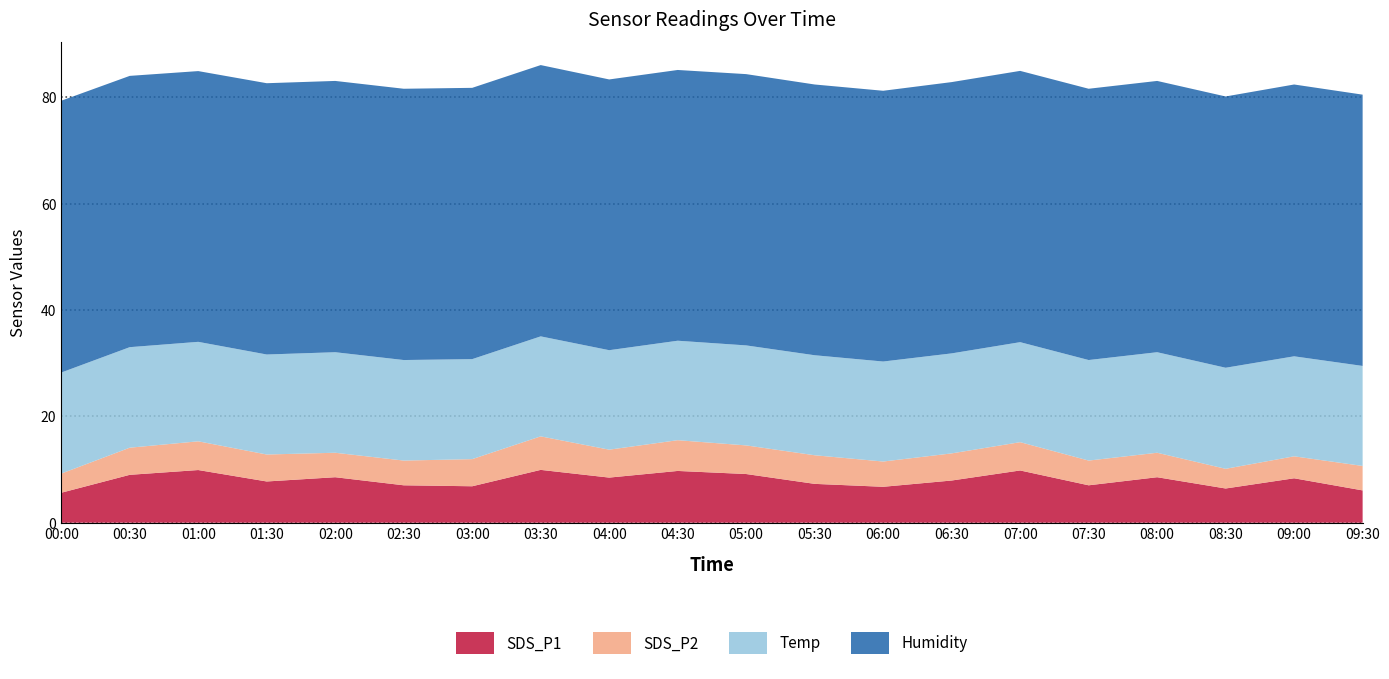

Reading left to right, transcribe all the data shown in this chart.

SDS_P1: 5.6	9.0	9.9	7.8	8.6	7.0	6.8	9.9	8.5	9.7	9.2	7.3	6.8	7.9	9.8	7.0	8.6	6.4	8.3	6.1
SDS_P2: 3.6	5.1	5.4	5.1	4.6	4.7	5.1	6.3	5.2	5.8	5.4	5.4	4.8	5.1	5.3	4.7	4.6	3.7	4.1	4.6
Temp: 19.0	18.9	18.7	18.8	18.9	18.9	18.8	18.8	18.7	18.7	18.8	18.8	18.8	18.8	18.8	18.9	18.9	19.0	18.8	18.8
Humidity: 51.1	51.0	50.9	51.0	51.0	51.0	51.0	51.0	50.9	50.9	51.0	50.9	50.9	51.0	51.0	51.0	51.0	51.0	51.1	51.0